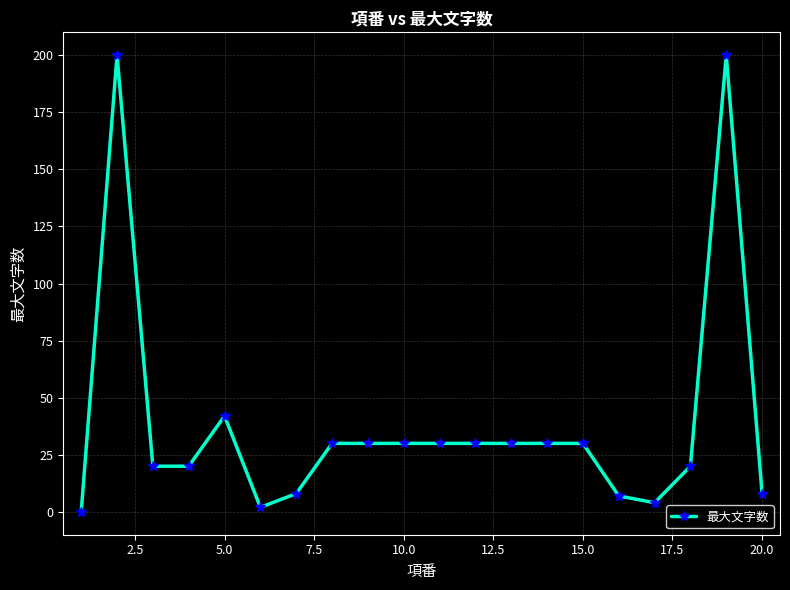

What is the difference between the maximum and minimum values?

200